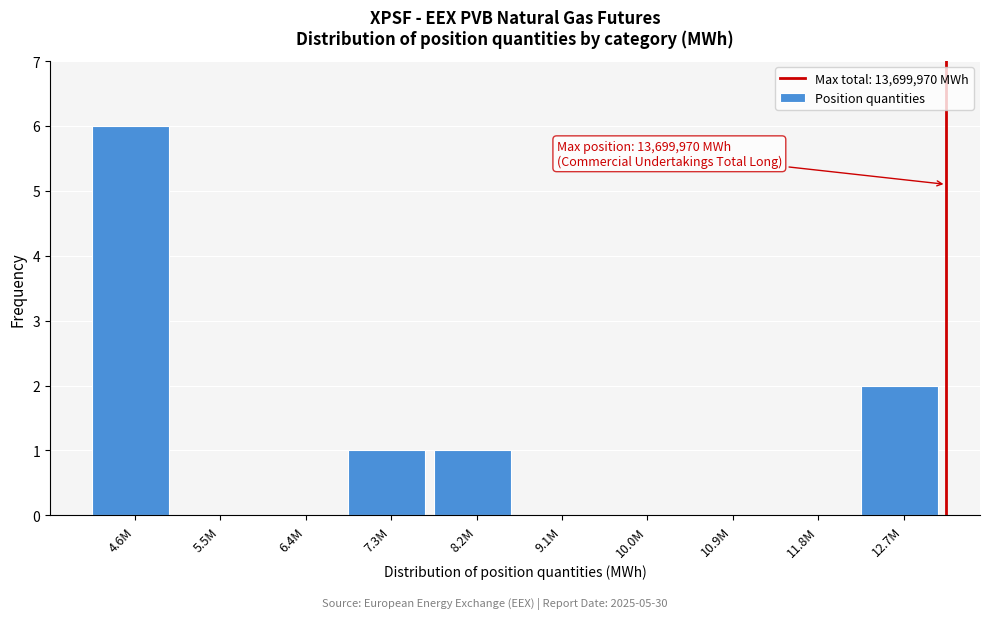

Reading left to right, extract all data points from this chart.

4.6M=6	5.5M=0	6.4M=0	7.3M=1	8.2M=1	9.1M=0	10.0M=0	10.9M=0	11.8M=0	12.7M=2